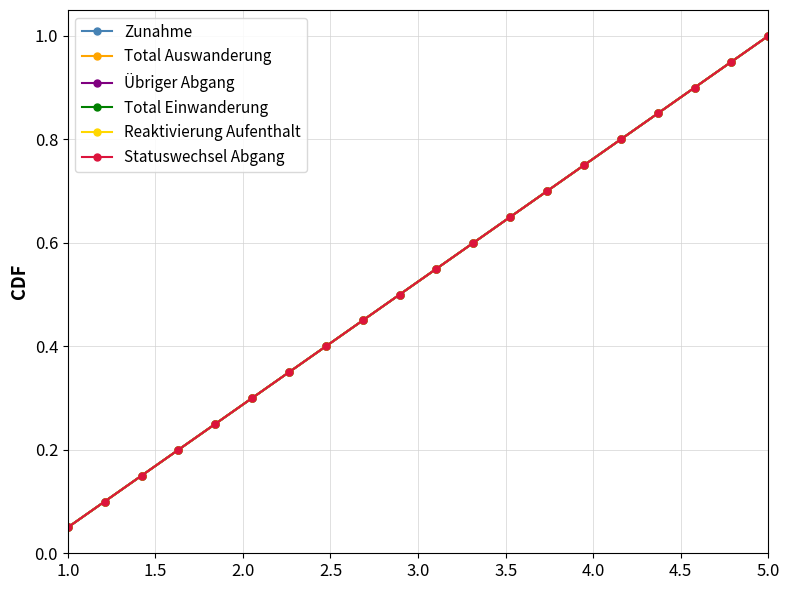

Is this an area chart (filled region under the line)?

No